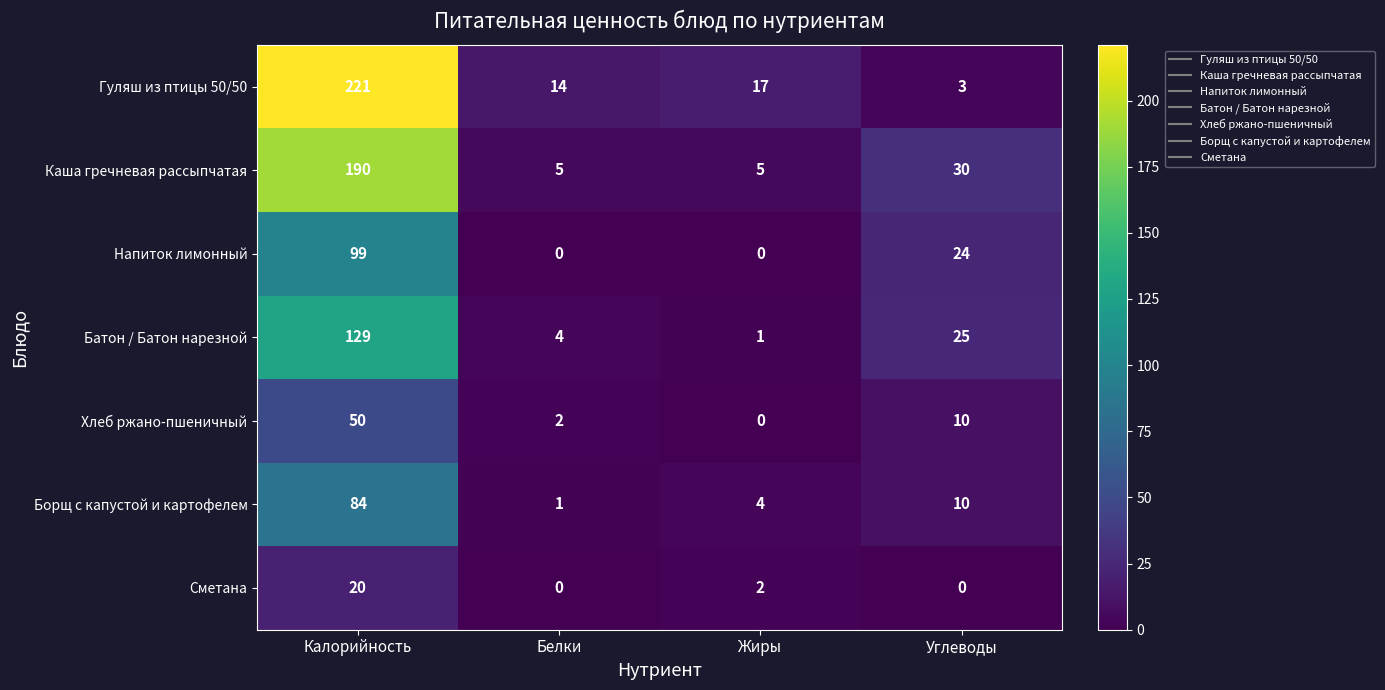

Which series has the largest range (max minus min)?

Гуляш из птицы 50/50